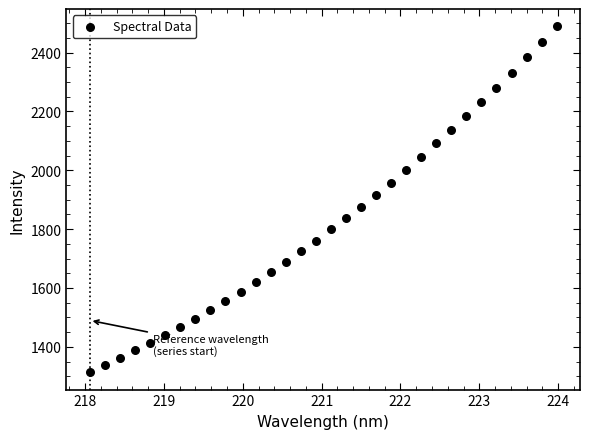

What is the range of Y values (max minus min)?

1175.9